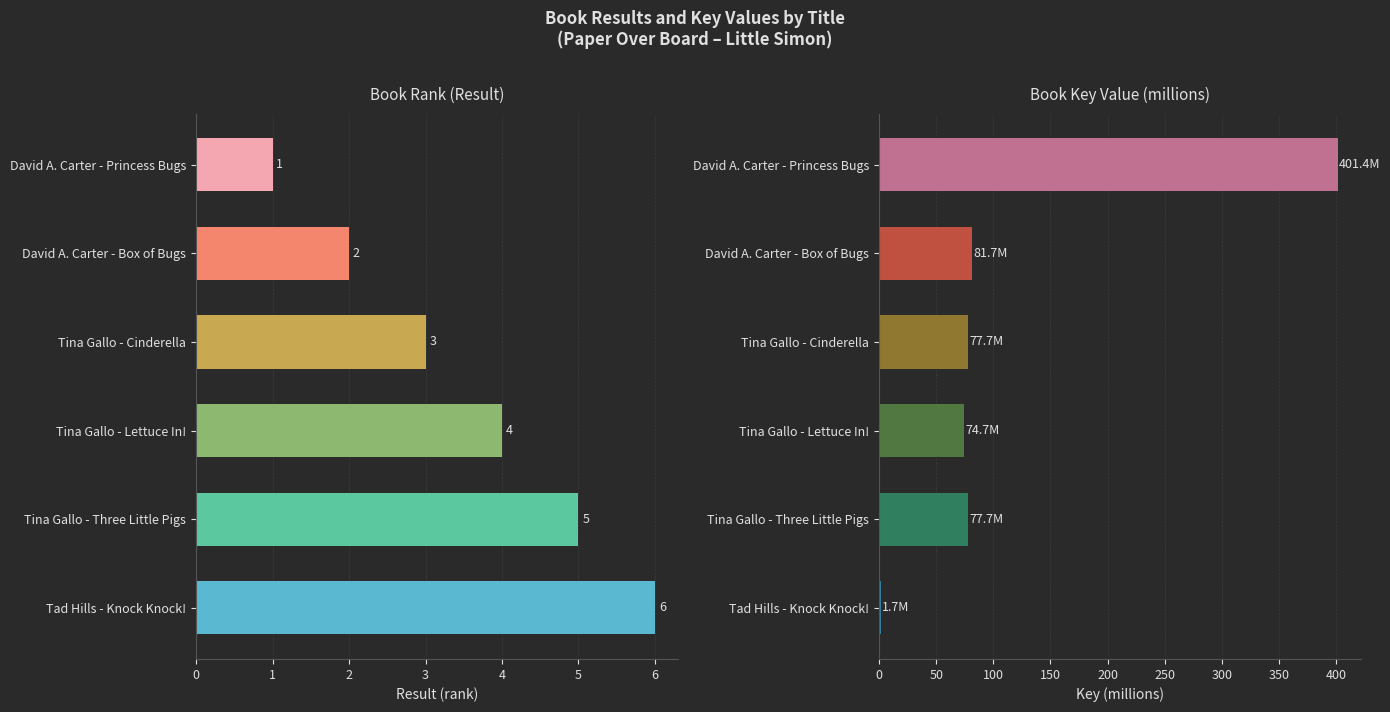

Between Tina Gallo - Lettuce In! and Tina Gallo - Cinderella, which is larger?

Tina Gallo - Lettuce In!